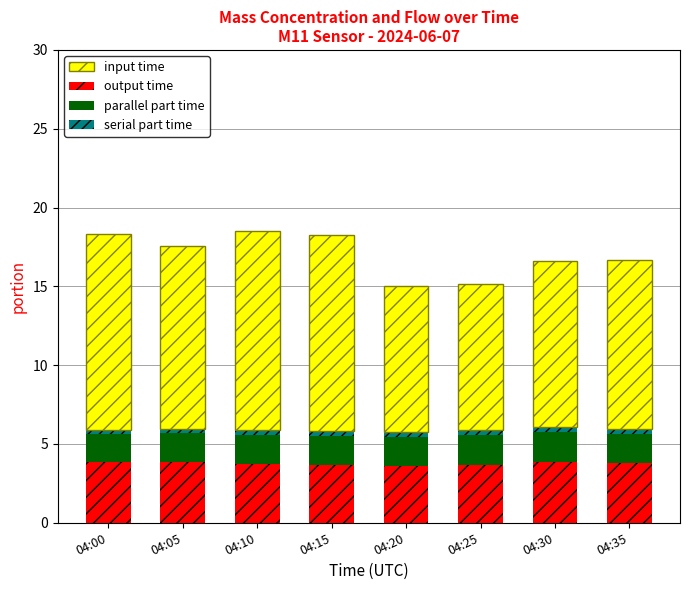

What is the lowest value of the output time series?

3.6